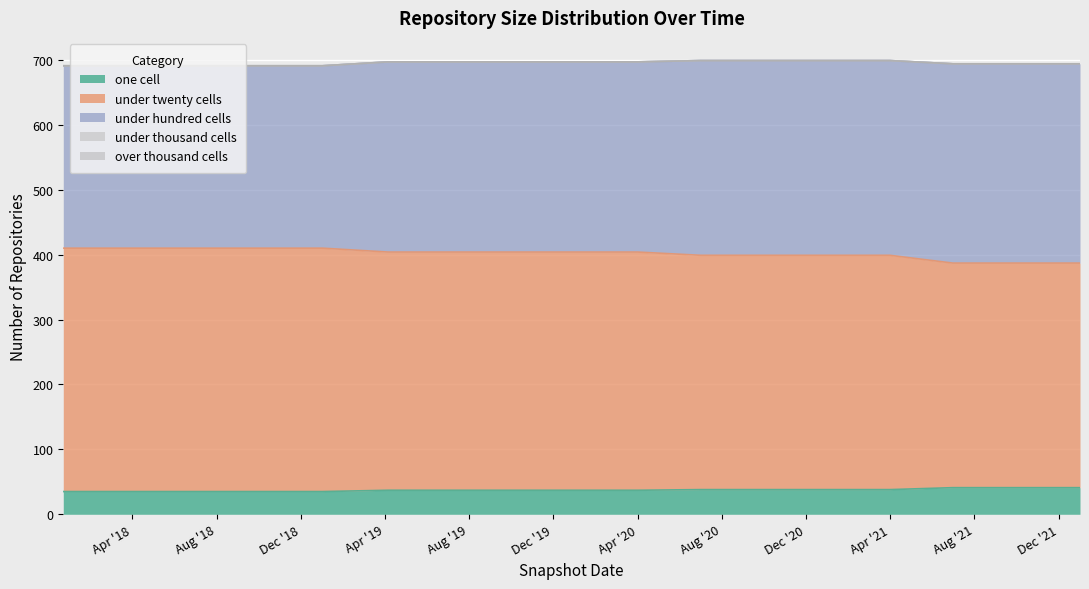

What is the value of the under_twenty_cells point at the 14th from the left?

361